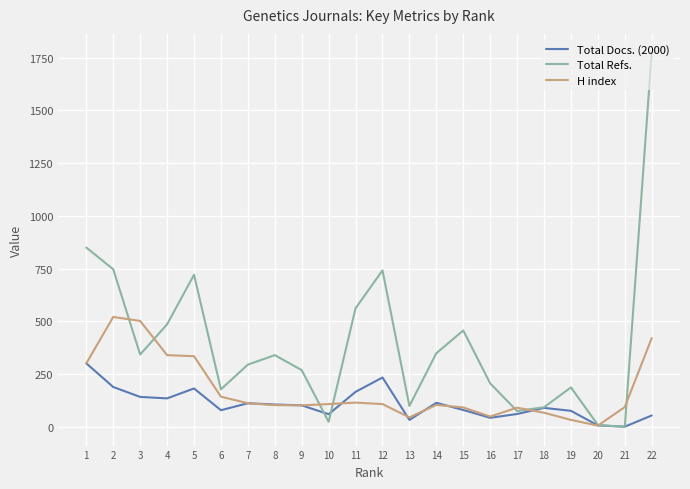

At which category is the sum across all series the highest?

22